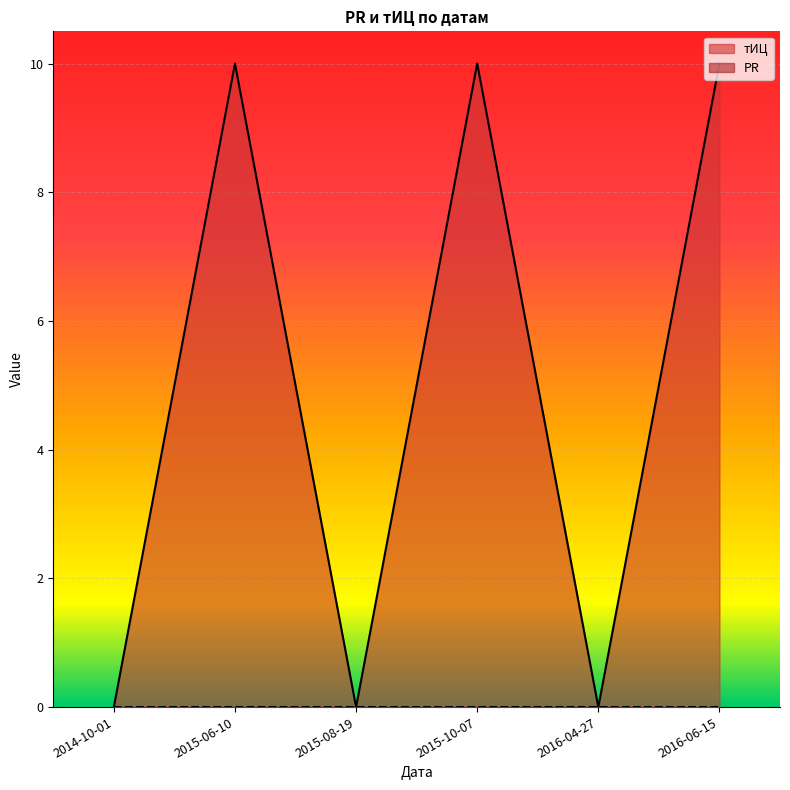

Rank the categories by value from lowest to highest.

2014-10-01, 2015-08-19, 2016-04-27, 2015-06-10, 2015-10-07, 2016-06-15